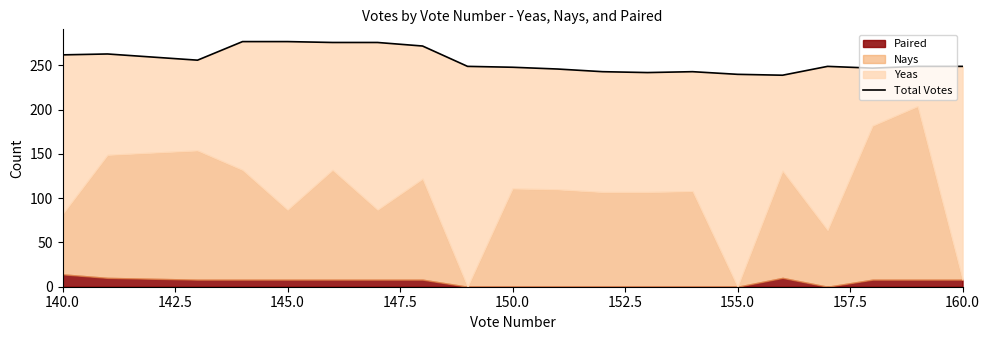

The value at 157.5 is 138. True or false?

False